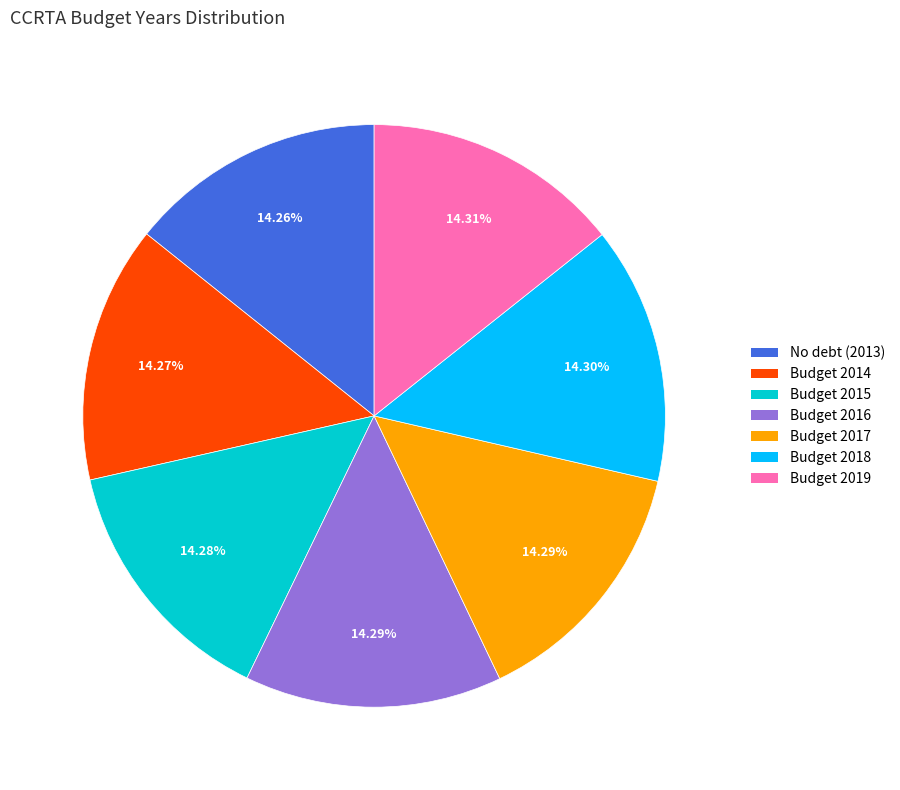

To the nearest percent, what is the combined percentage of Budget 2015 and Budget 2014?

29%